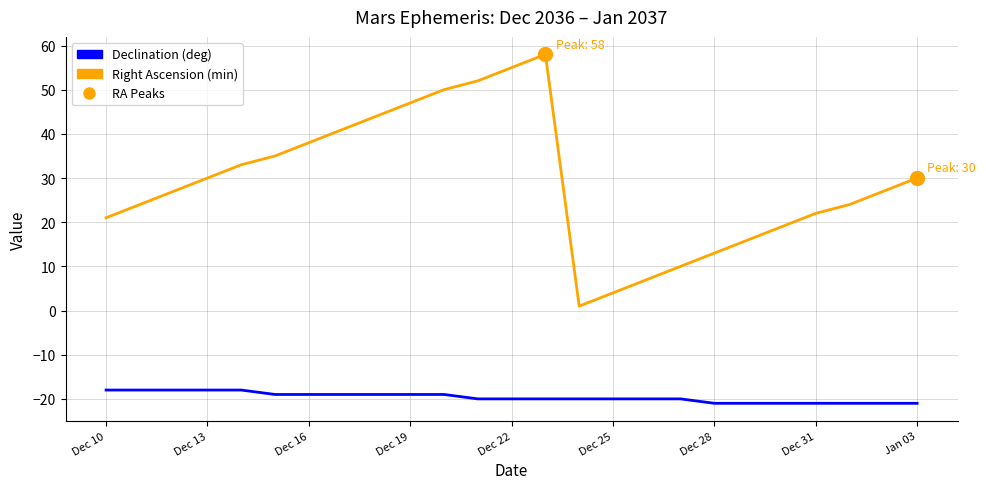

What is the label of the 1st point from the left?

Dec 10